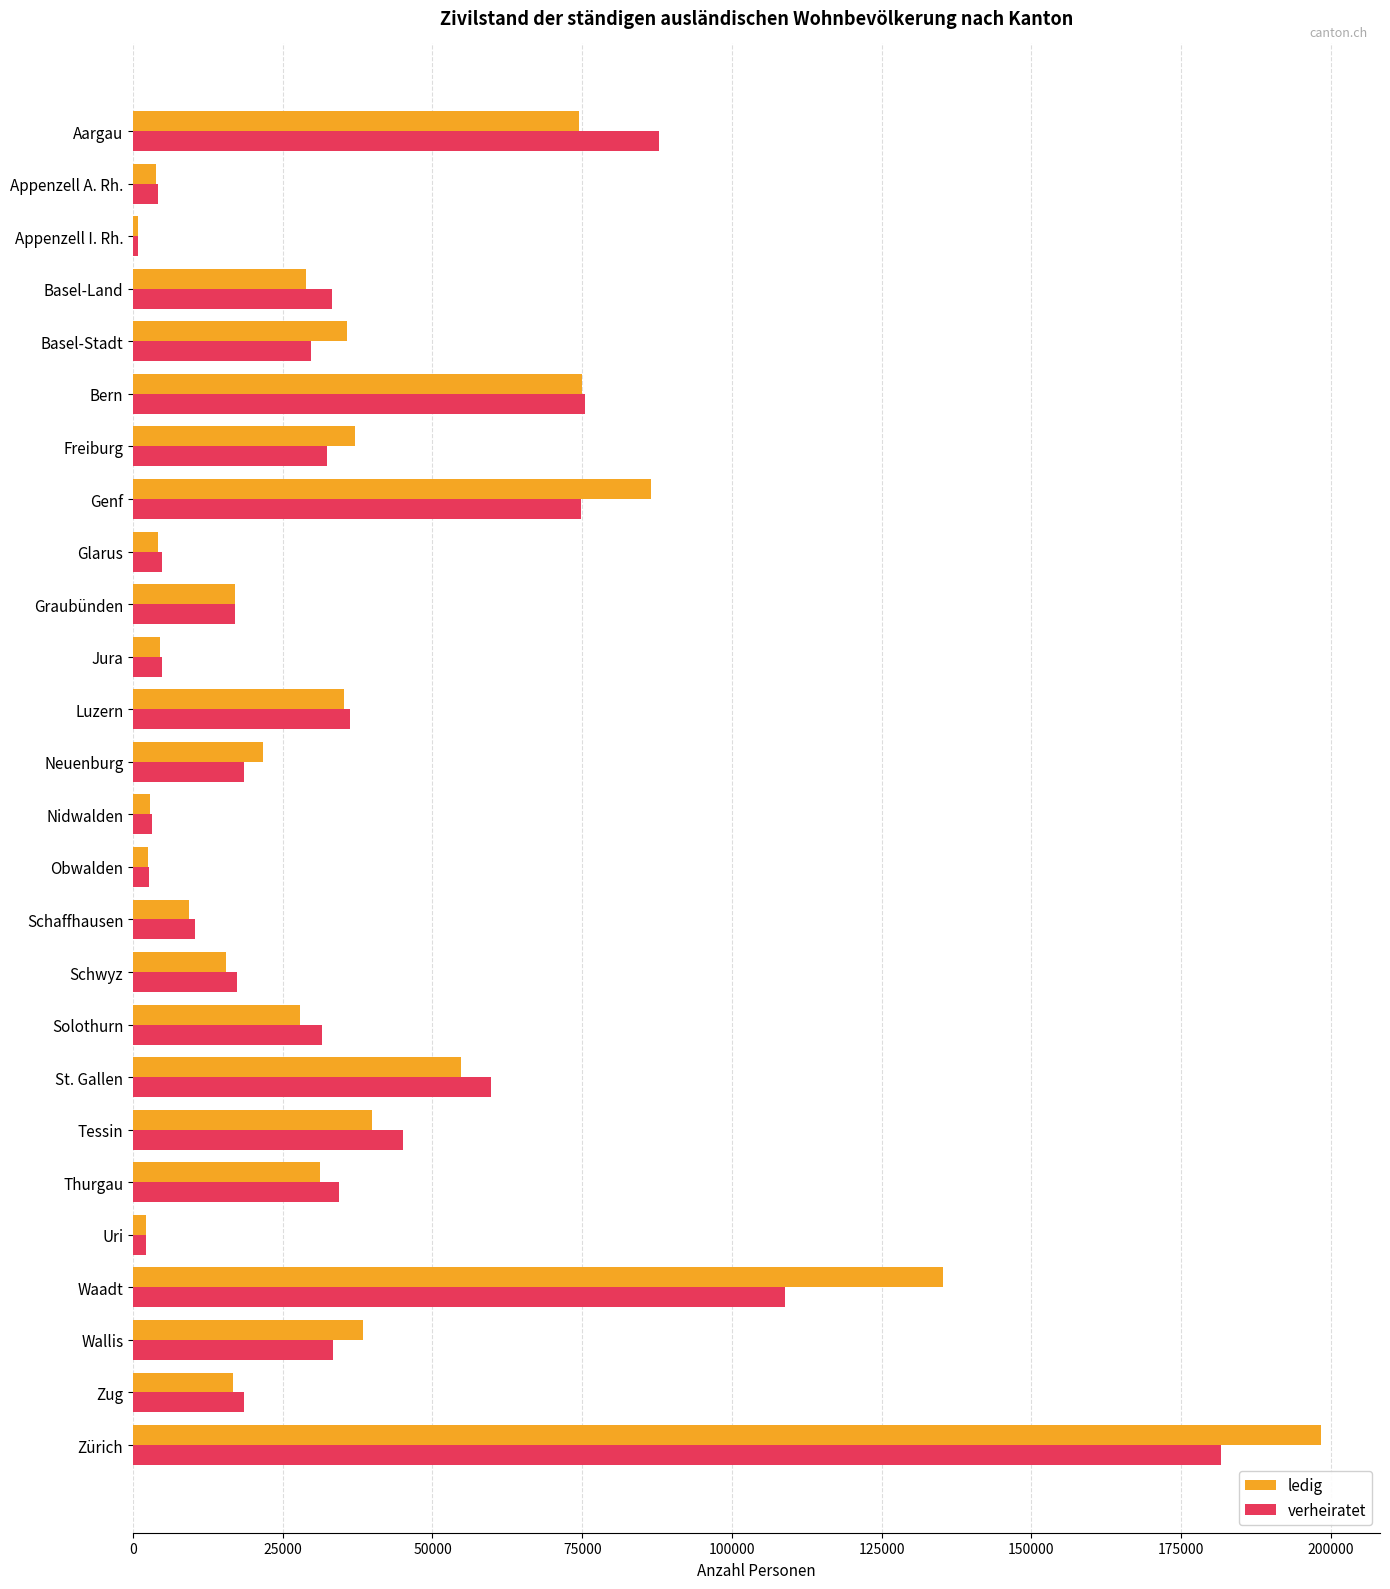

List the series in order of their peak value, highest first.

ledig, verheiratet